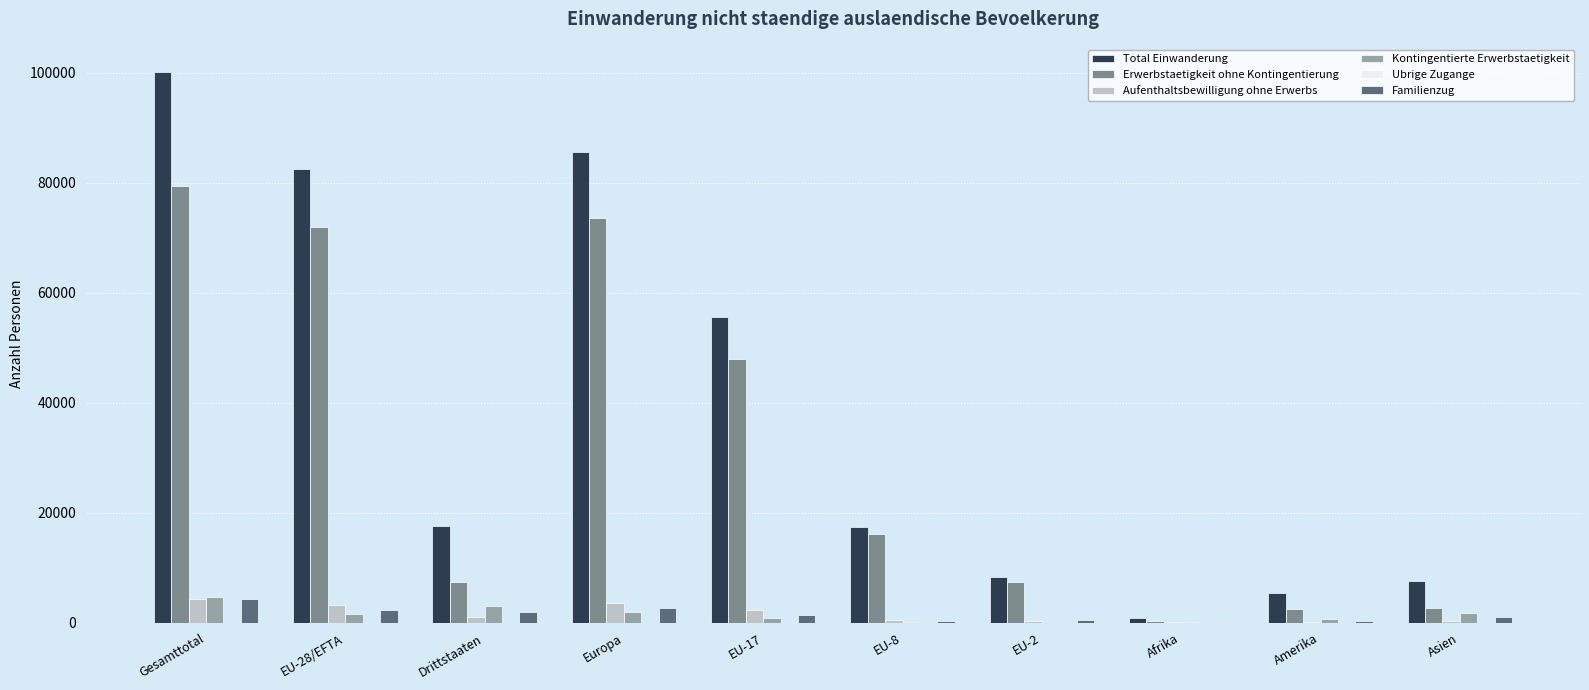

Which series changed the most between EU-17 and Amerika?

Total Einwanderung